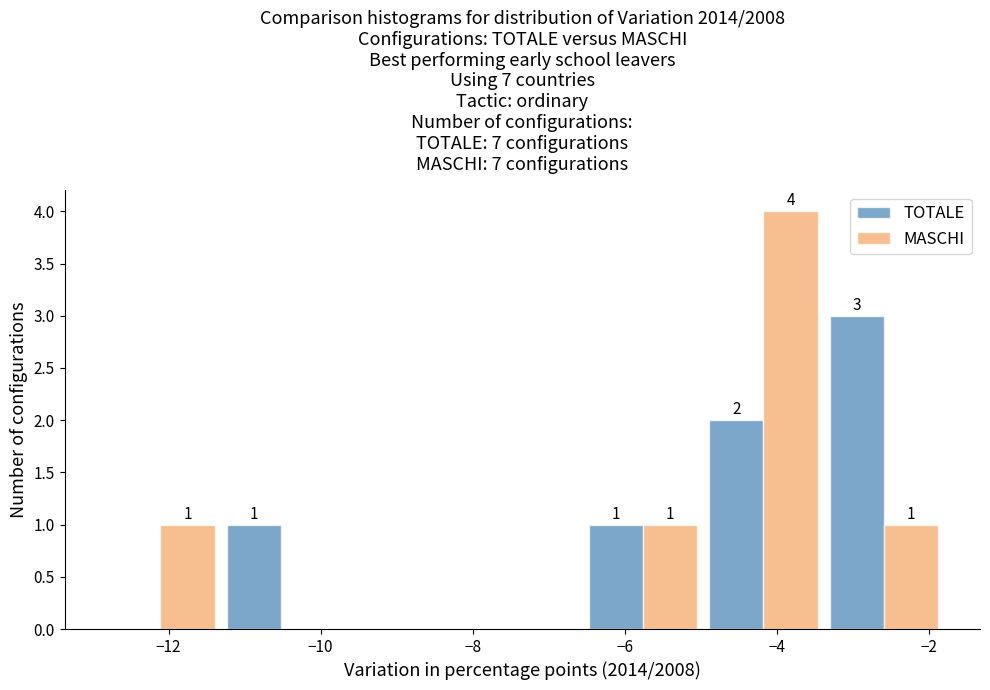

In the MASCHI series, which range on the x-axis has the tallest bar?

-5.0 to -3.4